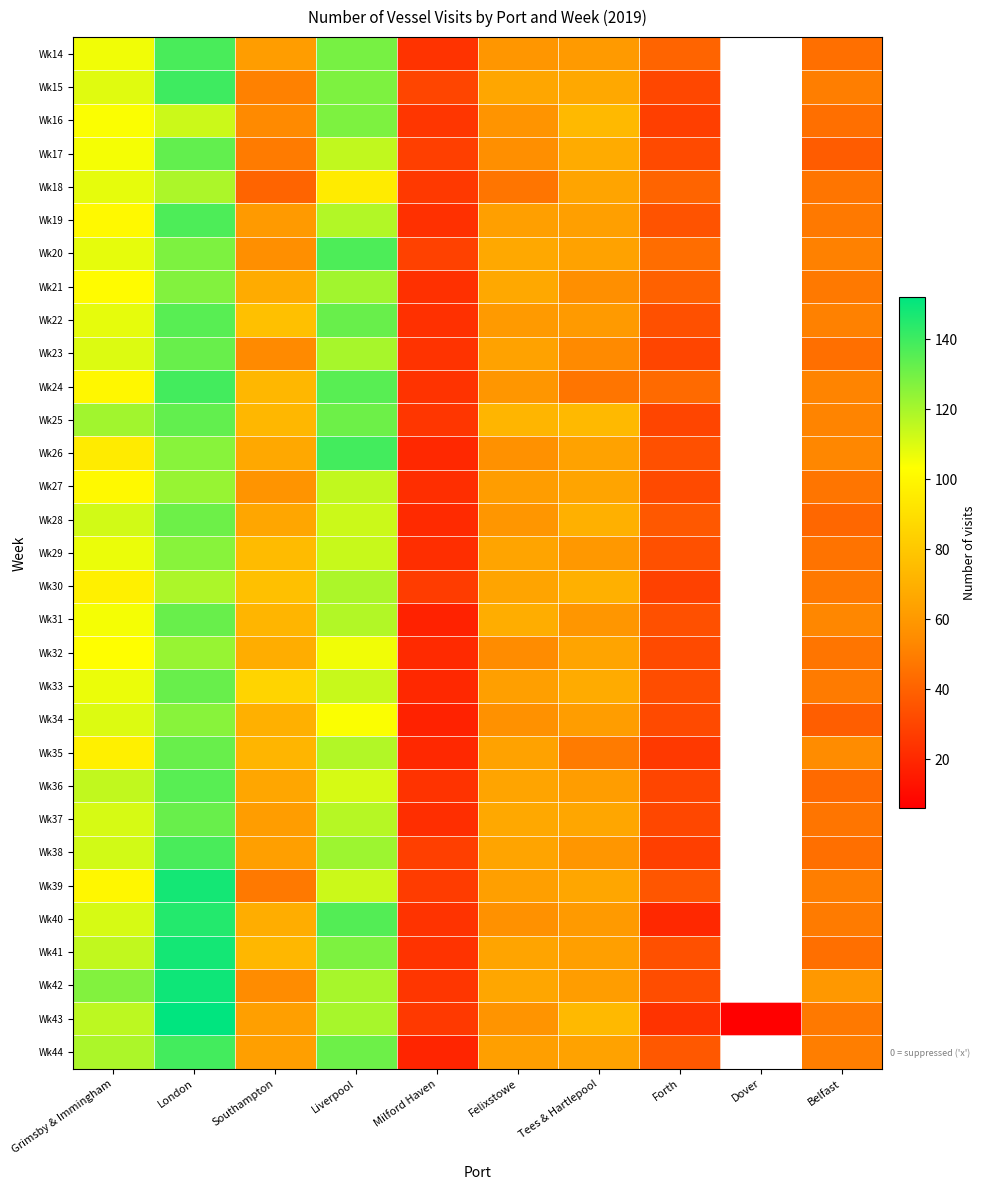

How many data points in Wk40 are less than 69?

5